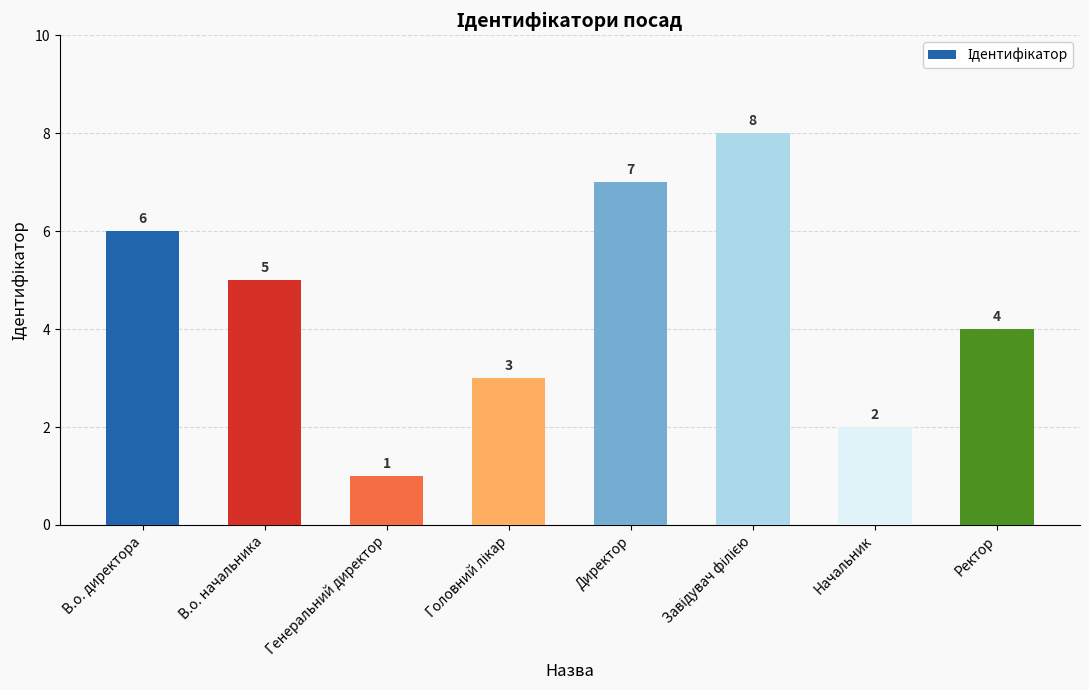

Which has a higher value, Ректор or В.о. директора?

В.о. директора